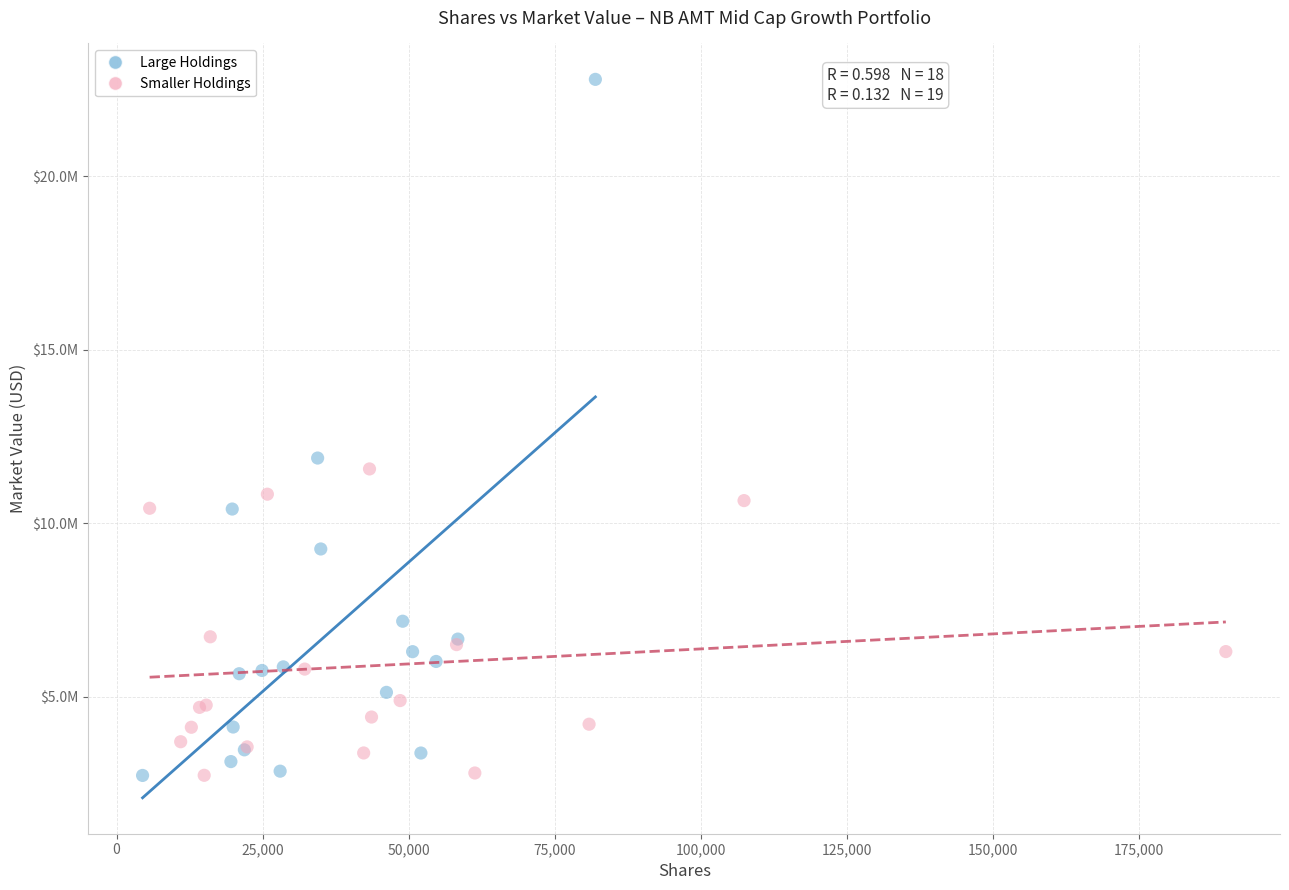

Which series contains the highest Y value?

Large Holdings